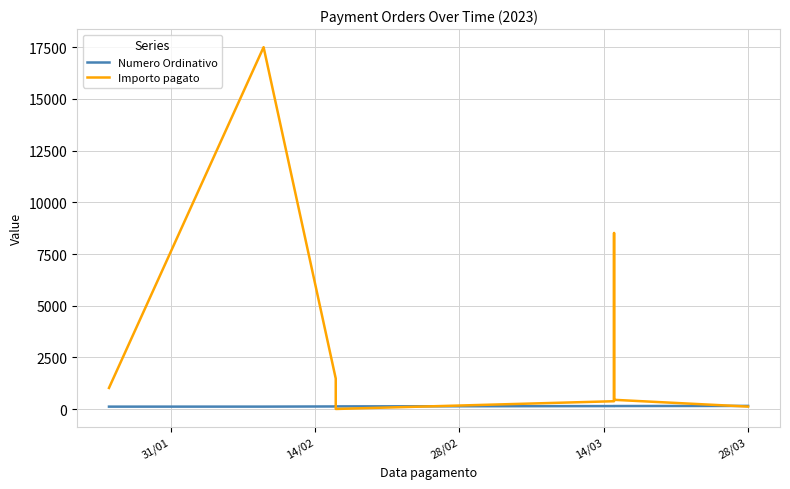

What is the difference between the second highest and second lowest values in the Numero Ordinativo series?

28.0